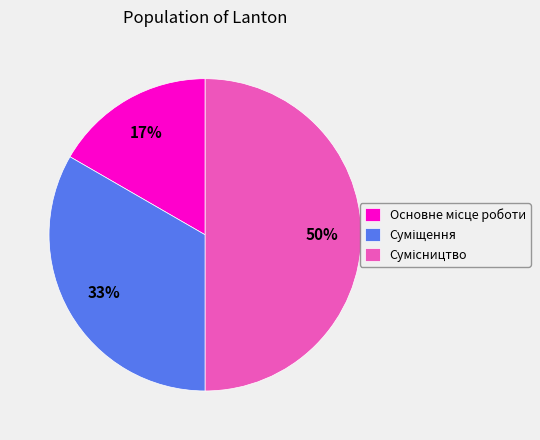

To the nearest percent, what is the average slice percentage?

33%